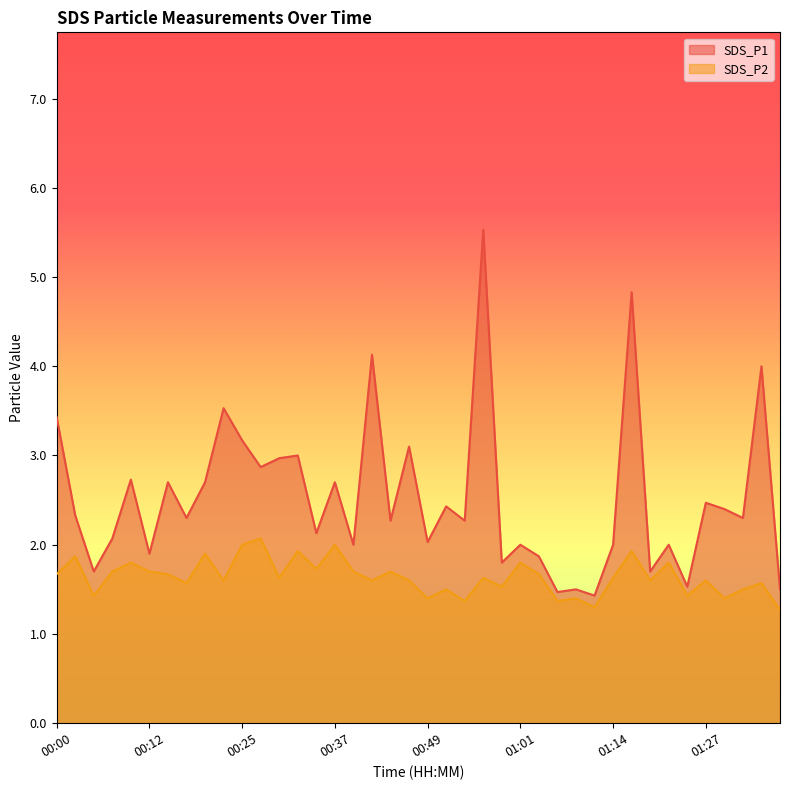

At how many categories does at least one series exceed 1?

40